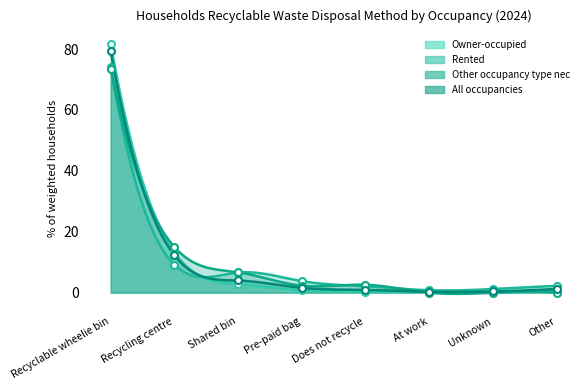

How many intersections are there between Rented and Other occupancy type nec?

4